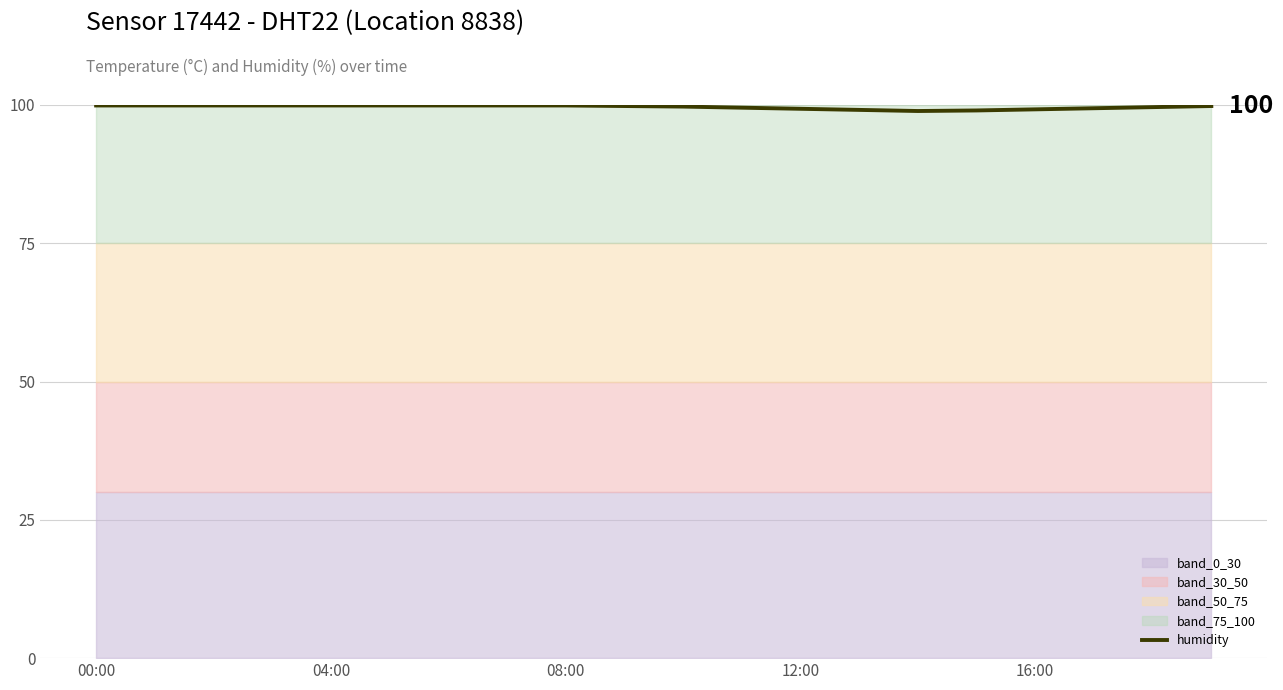

How many lines are shown in the chart?

1